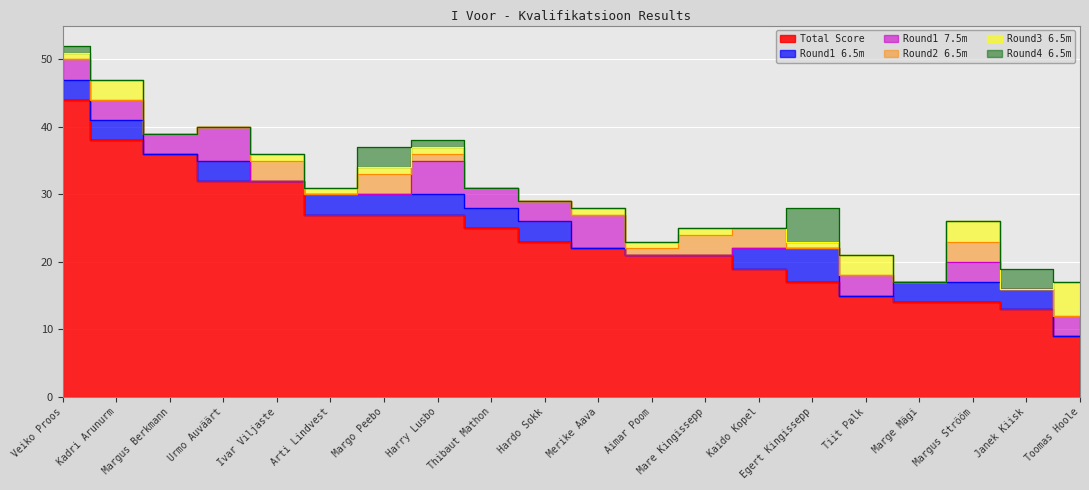

What are all the series names shown in the legend?

Total Score, Round1 6.5m, Round1 7.5m, Round2 6.5m, Round3 6.5m, Round4 6.5m